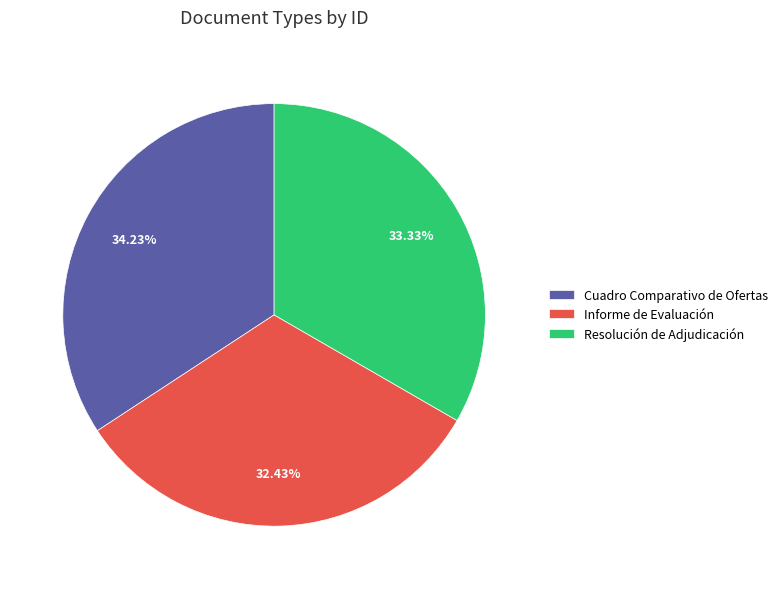

What percentage is the Cuadro Comparativo de Ofertas slice, to the nearest percent?

34%